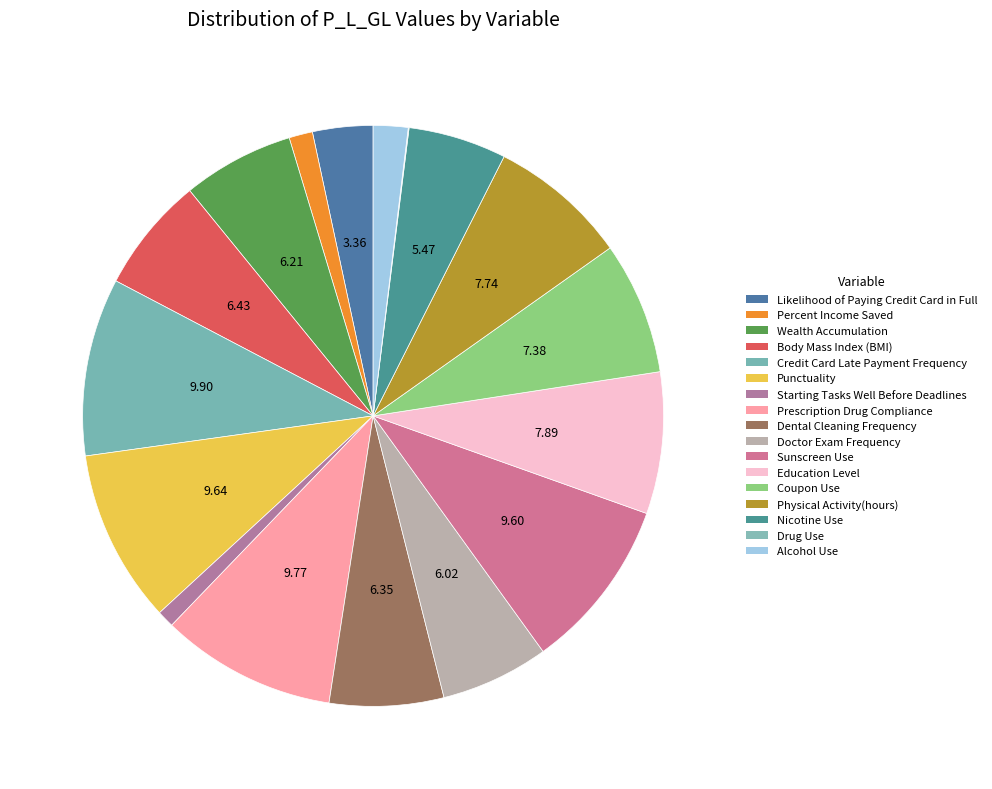

Is the sum of Likelihood of Paying Credit Card in Full and Drug Use greater than half?

No